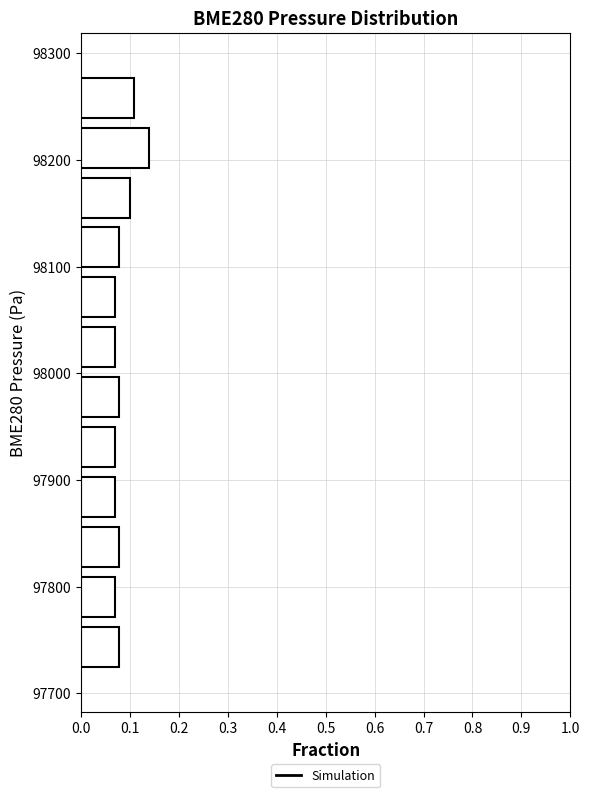

Reading bottom to top, list every bar in this chart as the range it spans on the y-axis followed by its length. Neither the bar edges nor the lengths are printed on the chart, so give them approximately, as read against the axes.

97720 to 97770: 0.08
97770 to 97810: 0.07
97810 to 97860: 0.08
97860 to 97910: 0.07
97910 to 97950: 0.07
97950 to 98000: 0.08
98000 to 98050: 0.07
98050 to 98090: 0.07
98090 to 98140: 0.08
98140 to 98190: 0.10
98190 to 98240: 0.14
98240 to 98280: 0.11